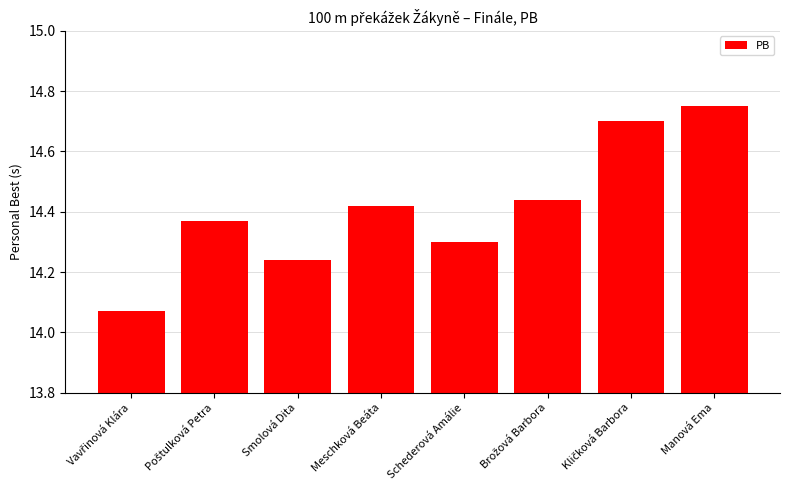

How many values are between 14 and 15?

8